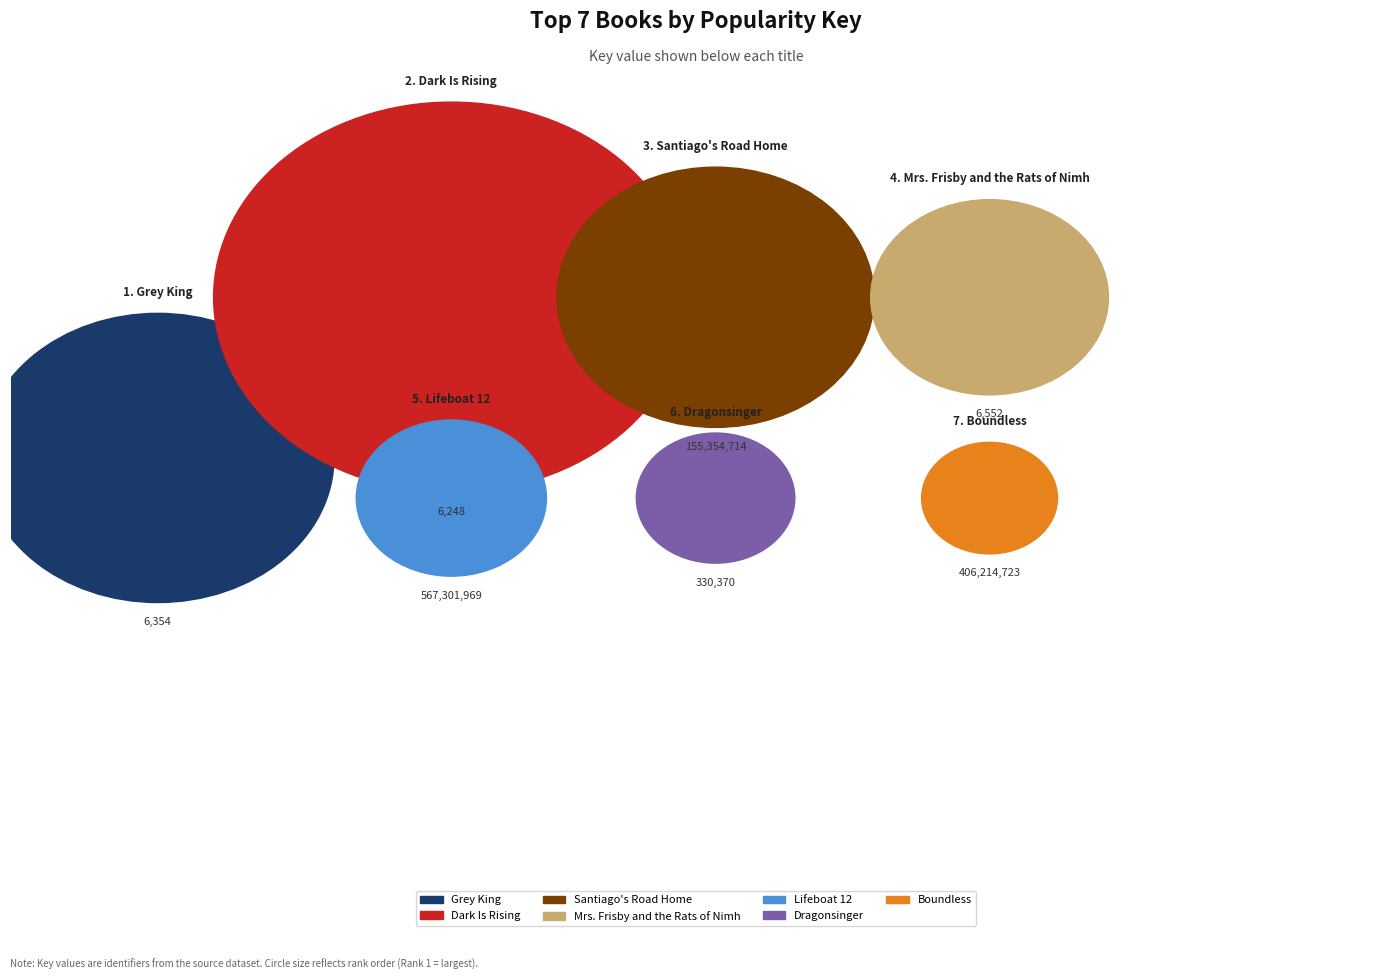

Rank the categories by value from lowest to highest.

Dark Is Rising, Grey King, Mrs. Frisby and the Rats of Nimh, Dragonsinger, Santiago's Road Home, Boundless, Lifeboat 12